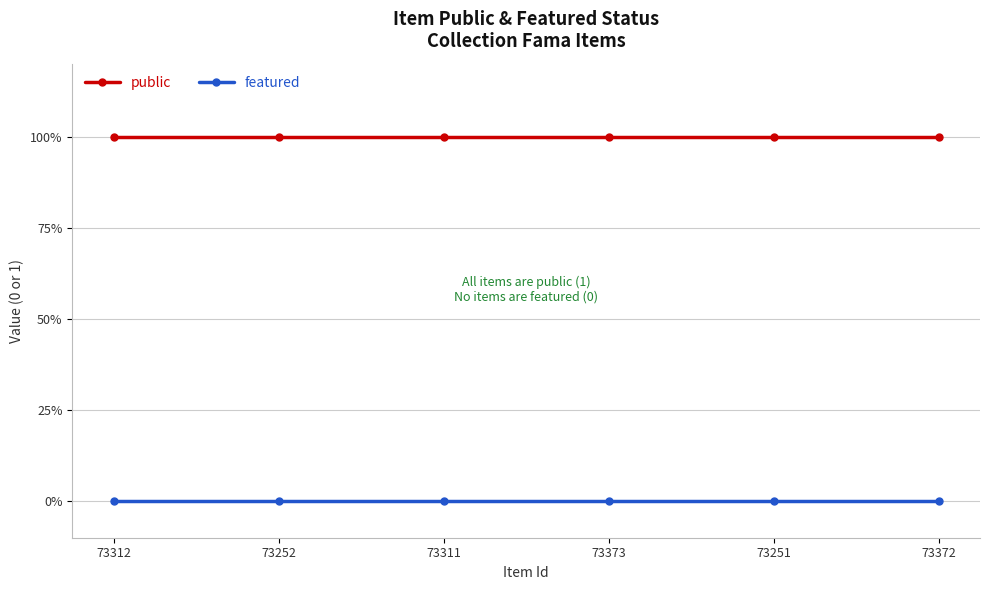

Which series has the largest total across all categories?

public